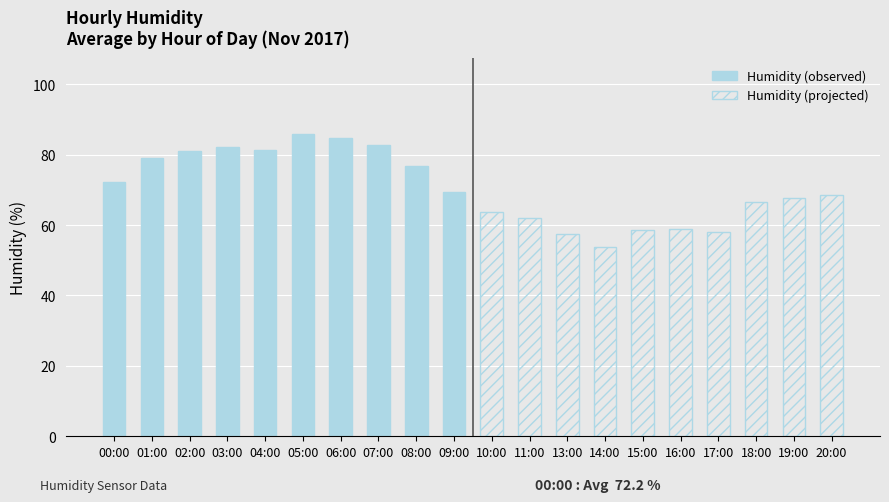

How many data points does each series have?

10